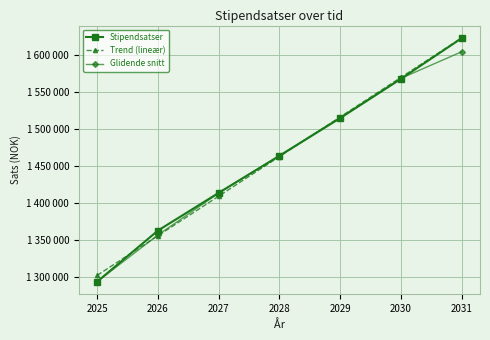

After their last crossing, which series has the higher values: Stipendsatser or Glidende snitt?

Stipendsatser